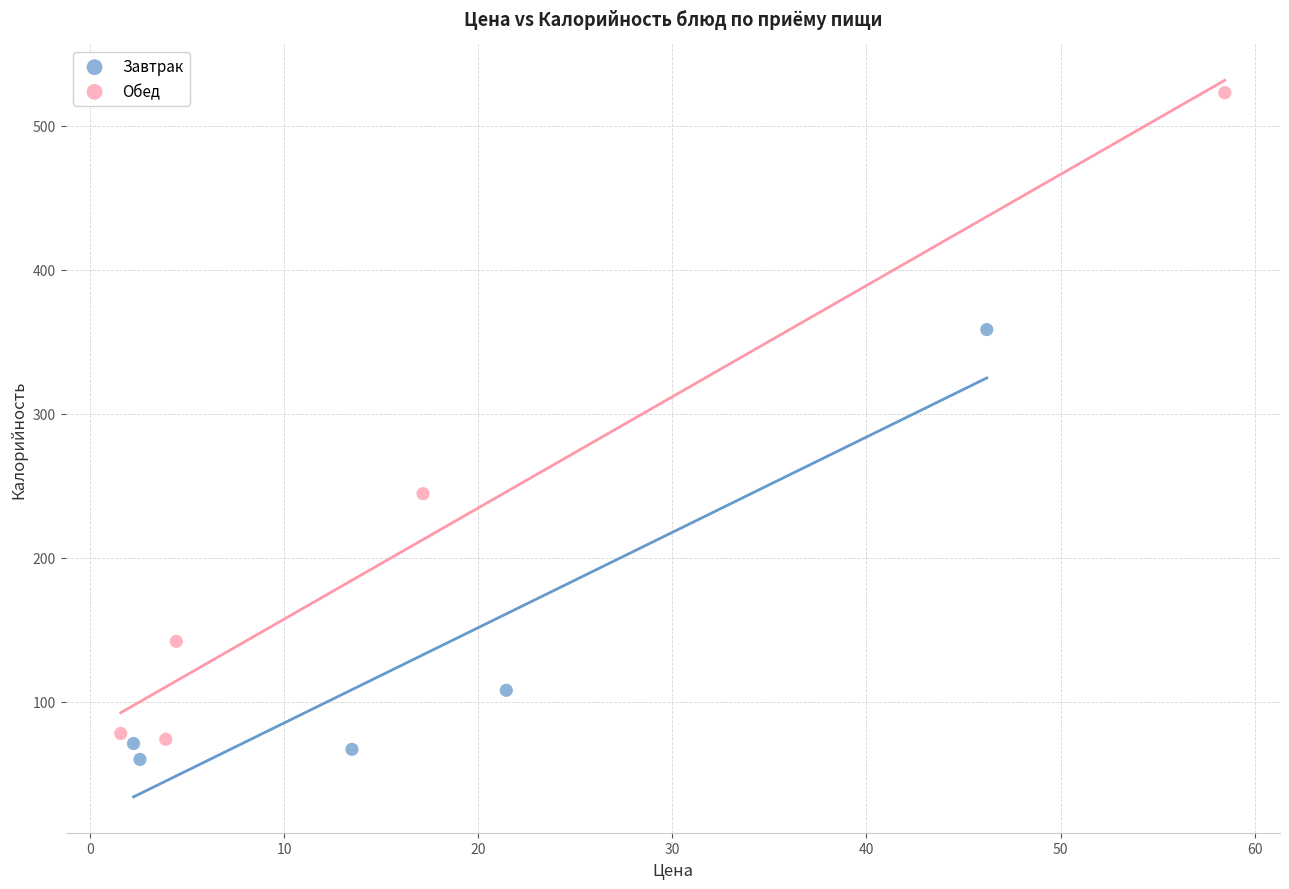

What are all the series names shown in the legend?

Завтрак, Обед